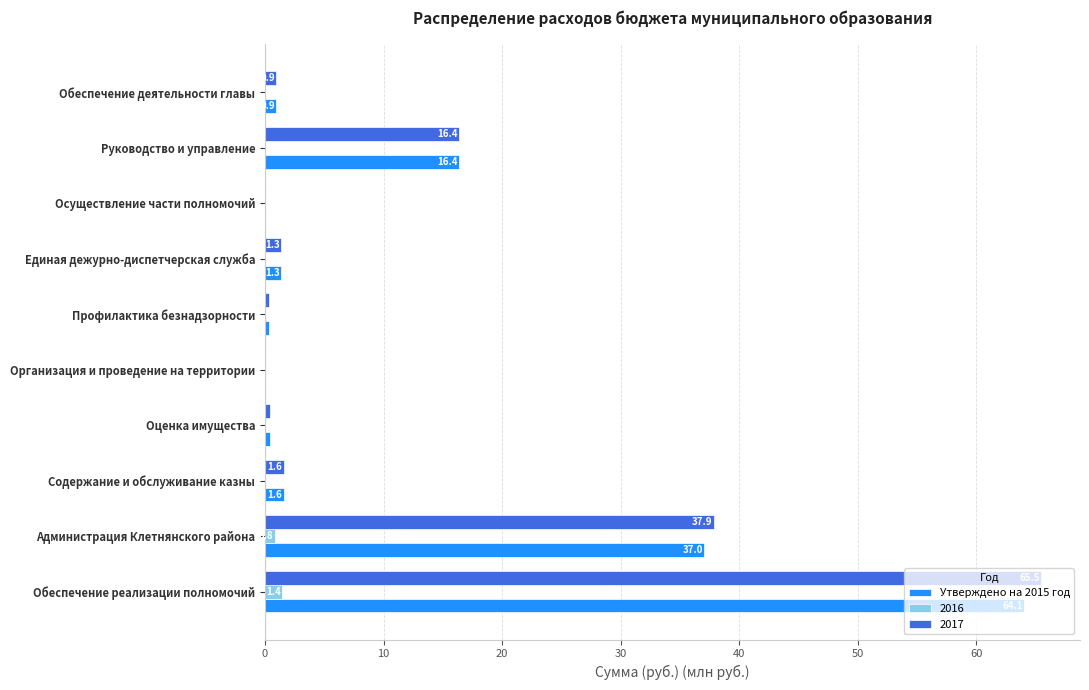

At which label is Утверждено на 2015 год closest to 32?

Администрация Клетнянского района